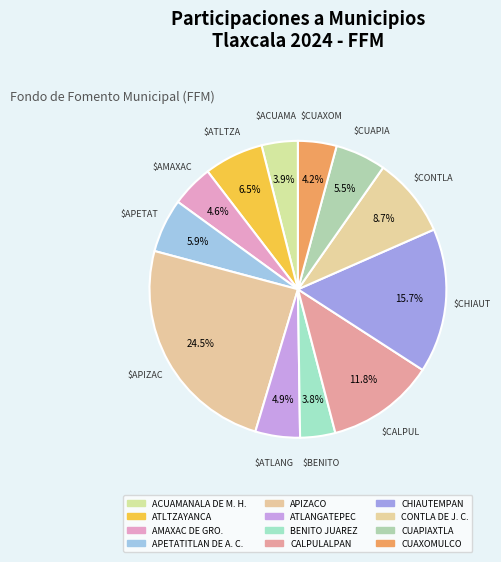

Rank the categories by value from highest to lowest.

APIZACO, CHIAUTEMPAN, CALPULALPAN, CONTLA DE J. C., ATLTZAYANCA, APETATITLAN DE A. C., CUAPIAXTLA, ATLANGATEPEC, AMAXAC DE GRO., CUAXOMULCO, ACUAMANALA DE M. H., BENITO JUAREZ